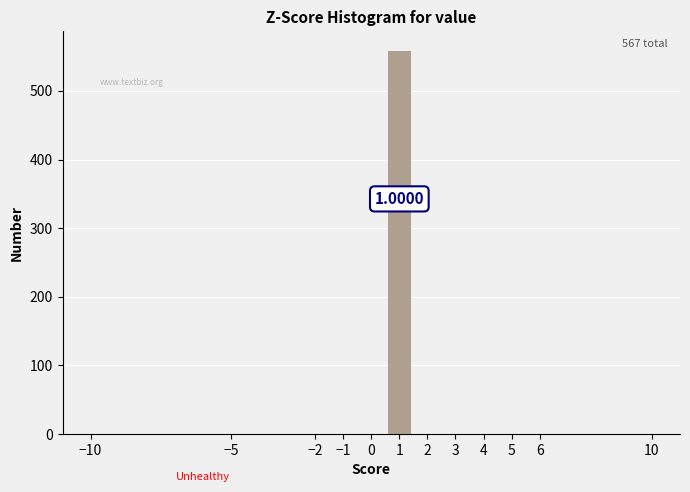

Which range on the x-axis has the tallest bar?

0.5 to 1.5